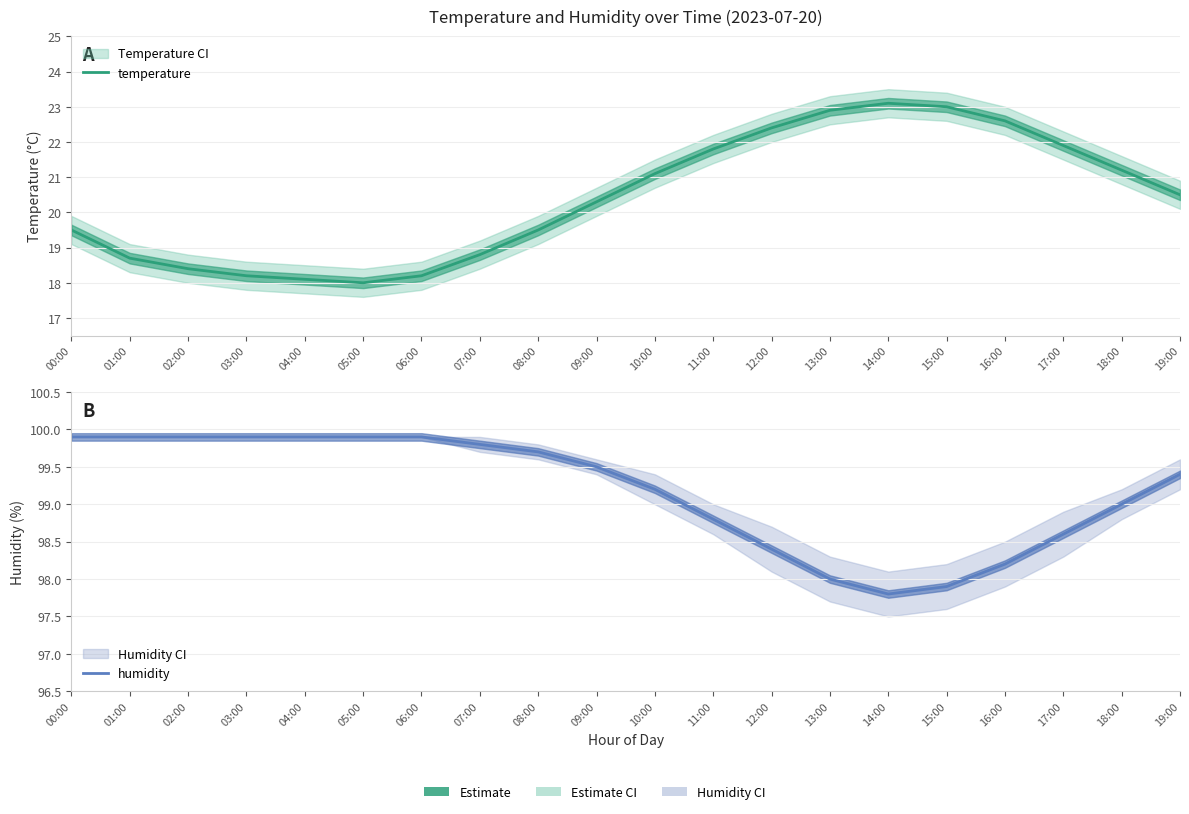

Is it true that humidity equals 43.3 at 17:00?

False